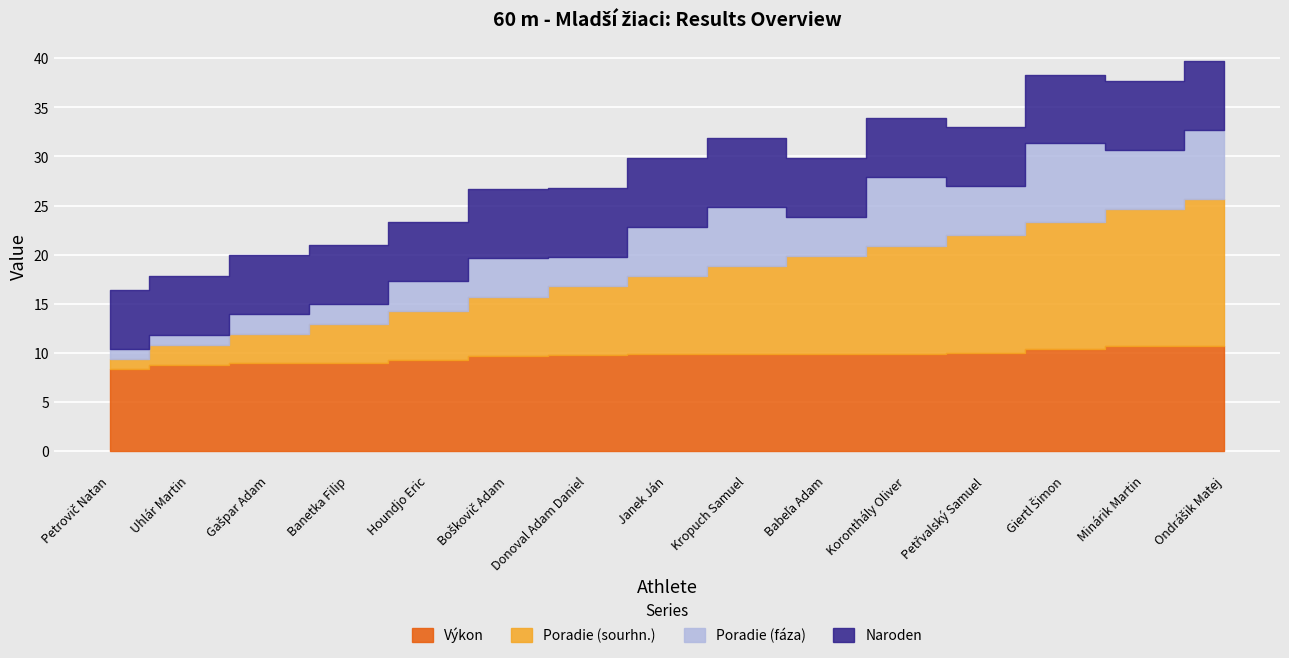

What is the difference between the Poradie (sourhn.) values at Petřvalský Samuel and Boškovič Adam?

6.3